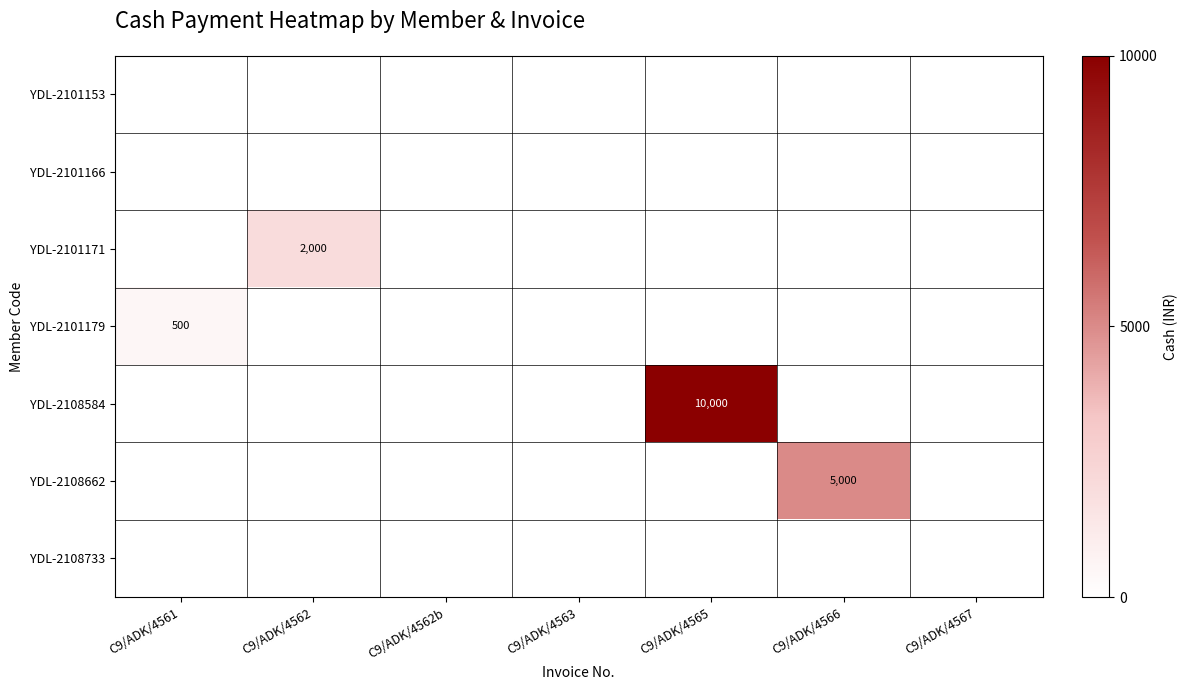

Is it true that YDL-2101171 equals 2000 at C9/ADK/4562?

True